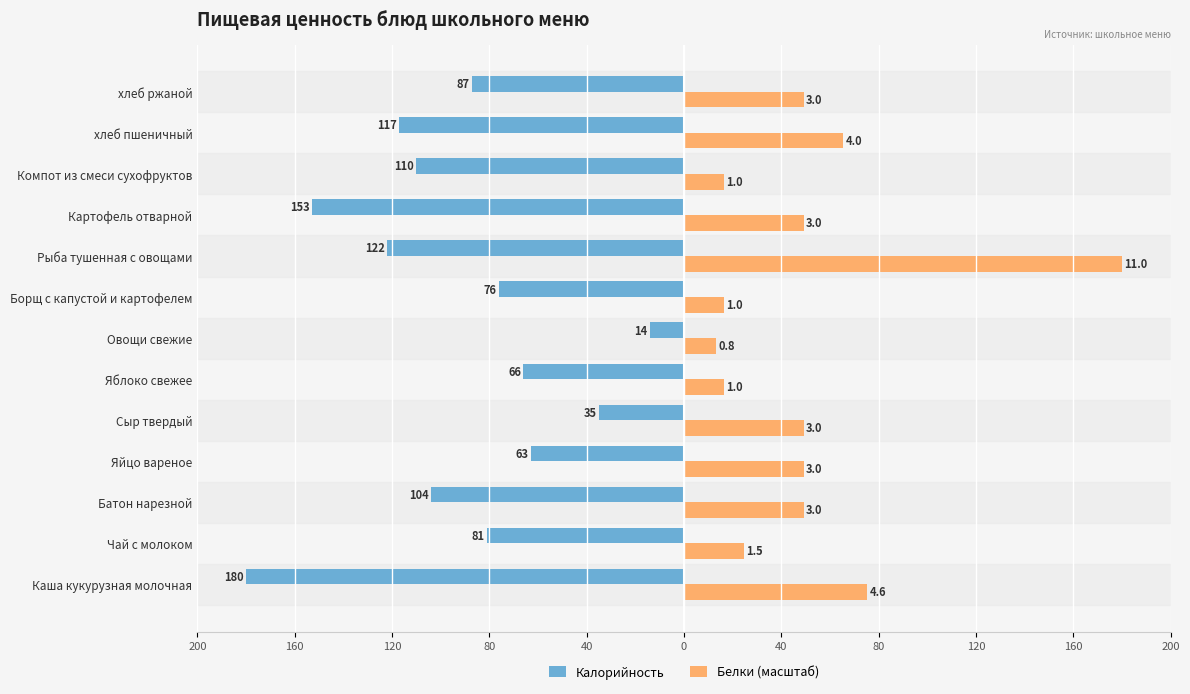

What are all the series names shown in the legend?

Калорийность, Белки (масштаб)